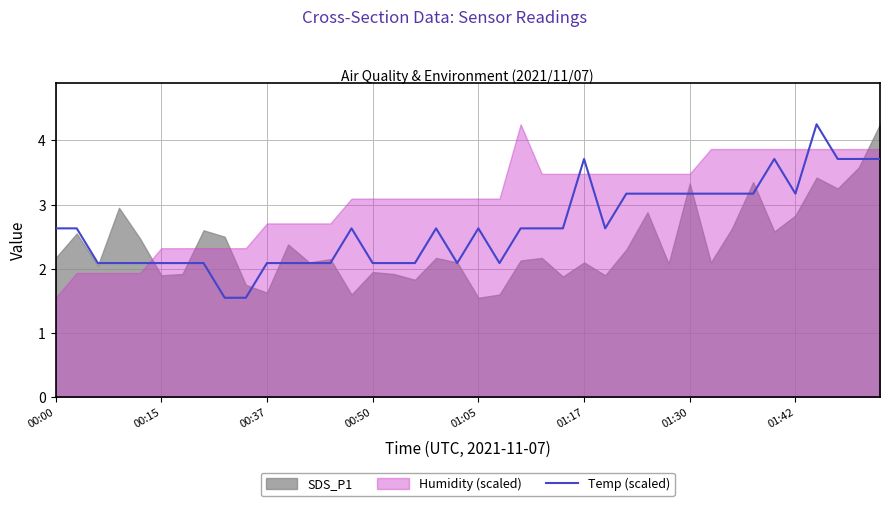

Where does the Temp (scaled) series first go above 2?

00:00